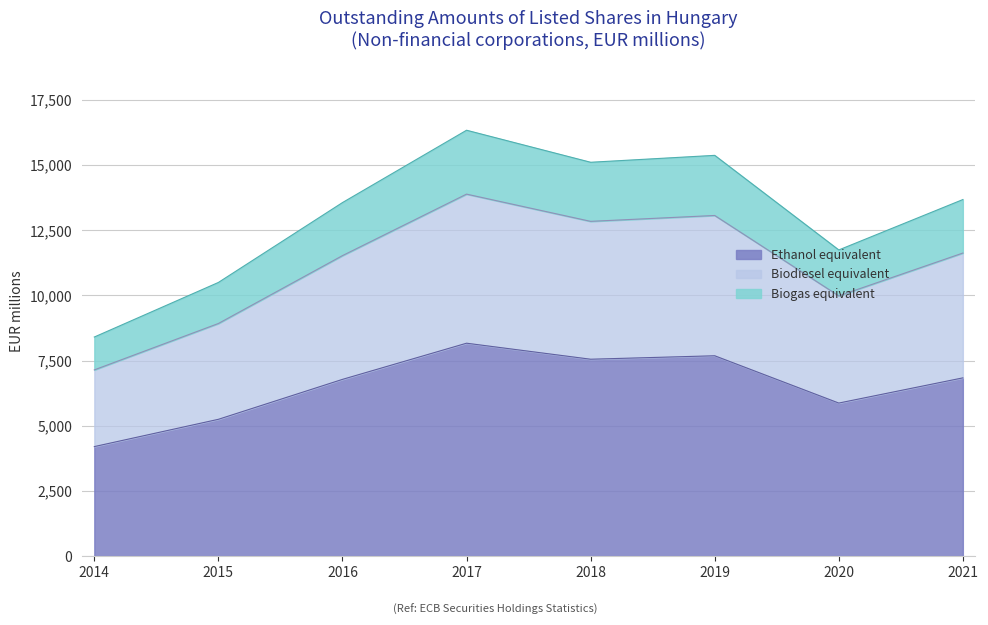

Rank the categories by value from lowest to highest.

2014, 2015, 2020, 2016, 2021, 2018, 2019, 2017